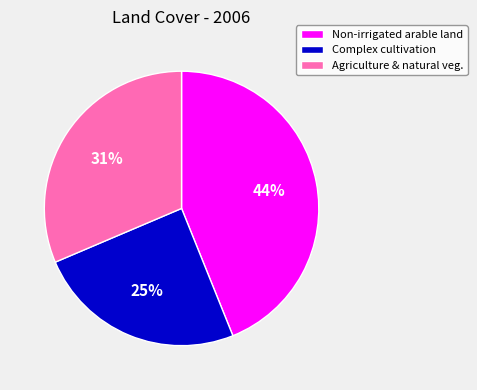

The Complex cultivation slice represents 15% of the pie. True or false?

False